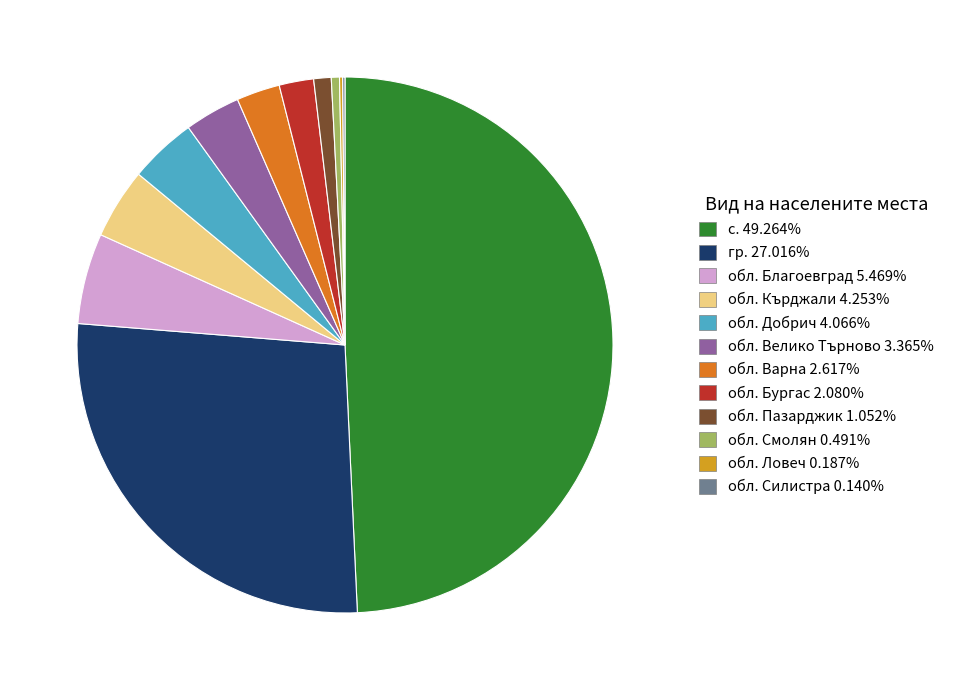

Is the sum of обл. Добрич 4.066% and с. 49.264% greater than half?

Yes